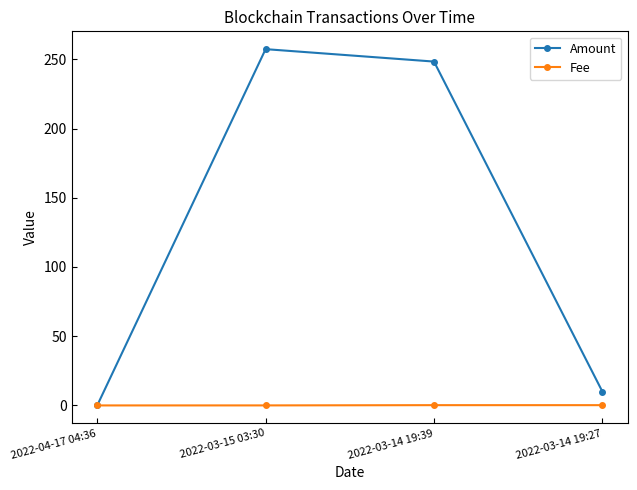

What is the label of the 3rd point from the left?

2022-03-14 19:39